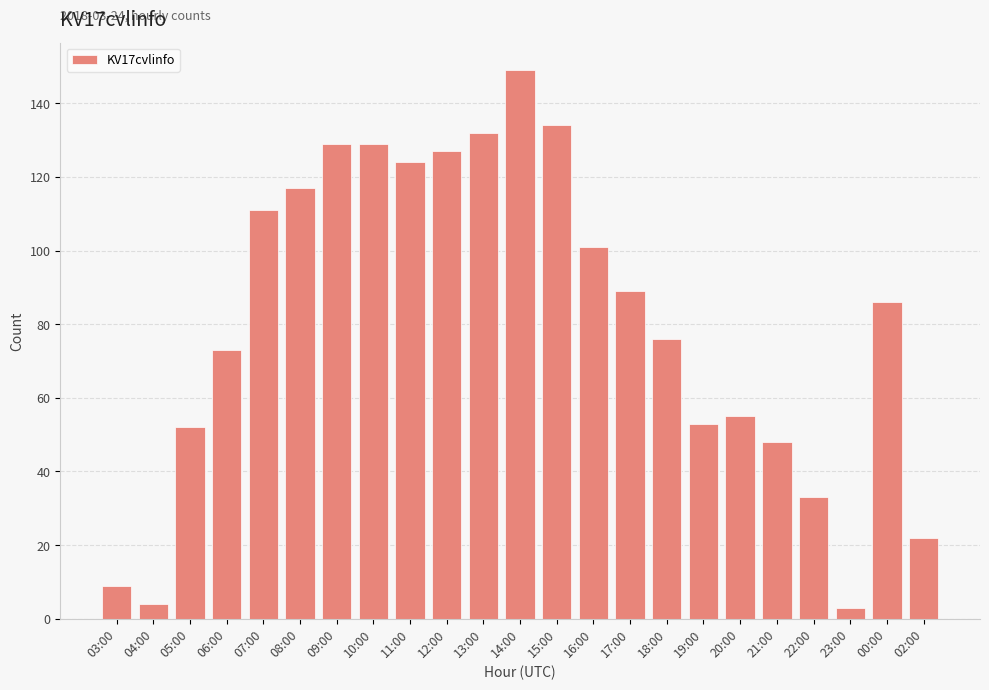

Which has a higher value, 03:00 or 16:00?

16:00